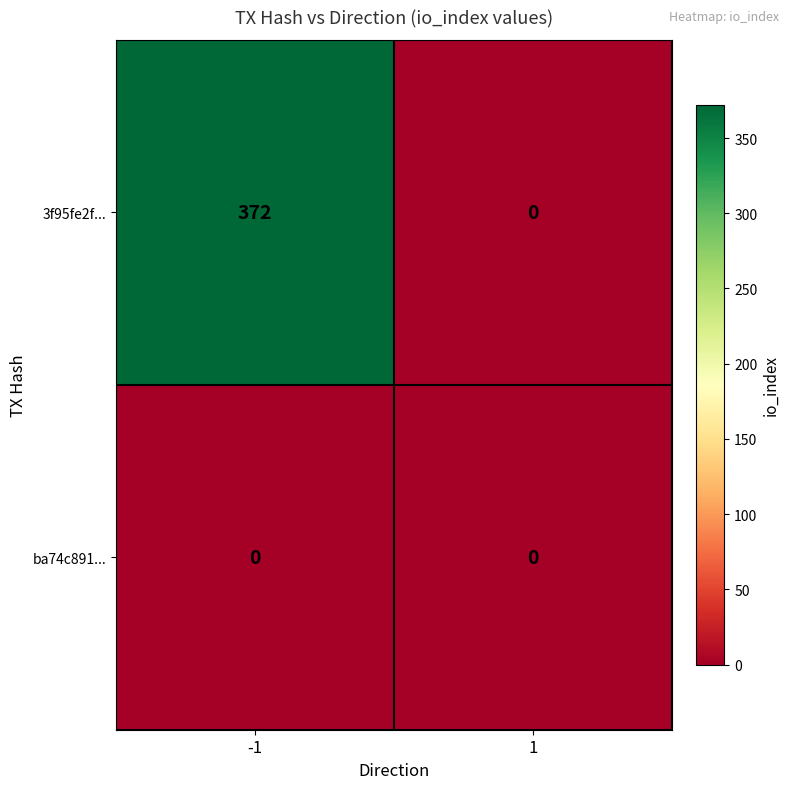

What is the maximum value shown in the chart?

372